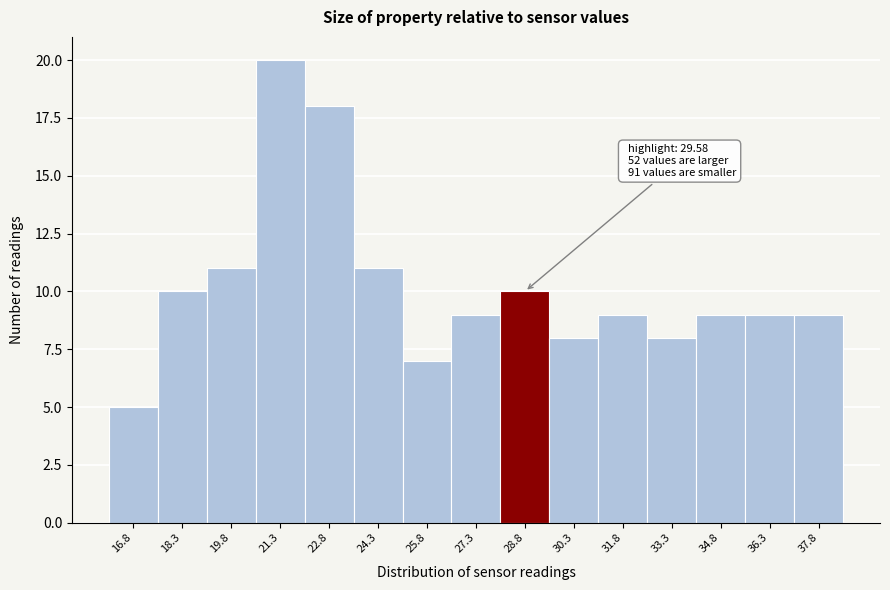

Reading left to right, extract all data points from this chart.

5	10	11	20	18	11	7	9	10	8	9	8	9	9	9